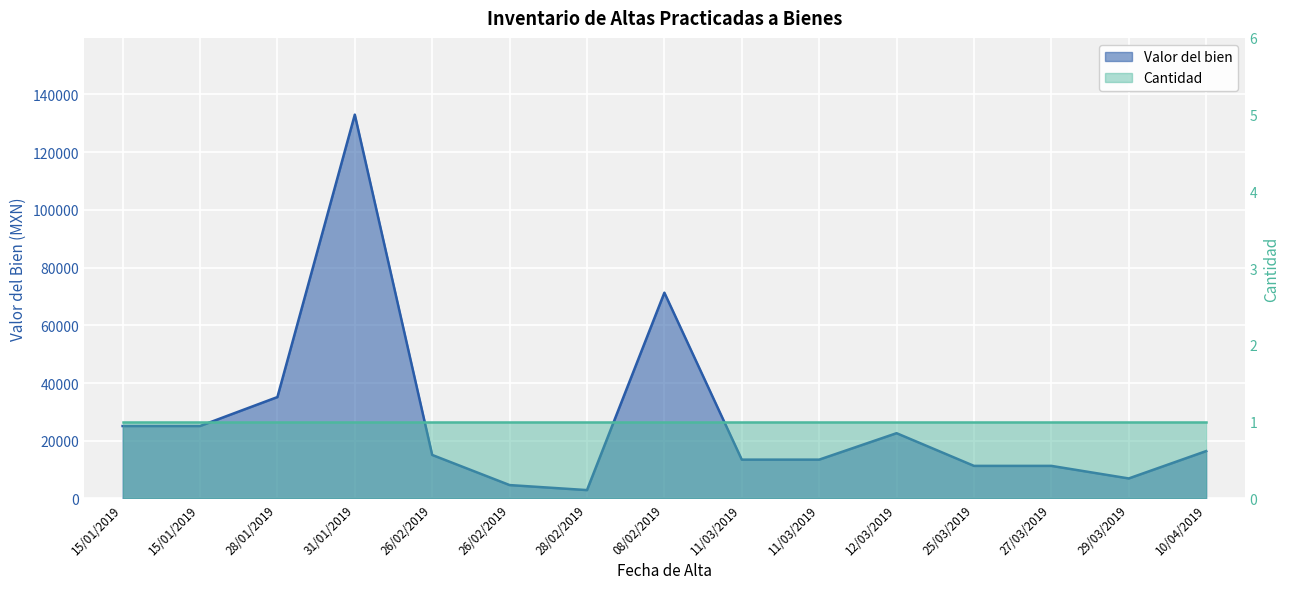

What is the maximum value shown in the chart?

133003.5